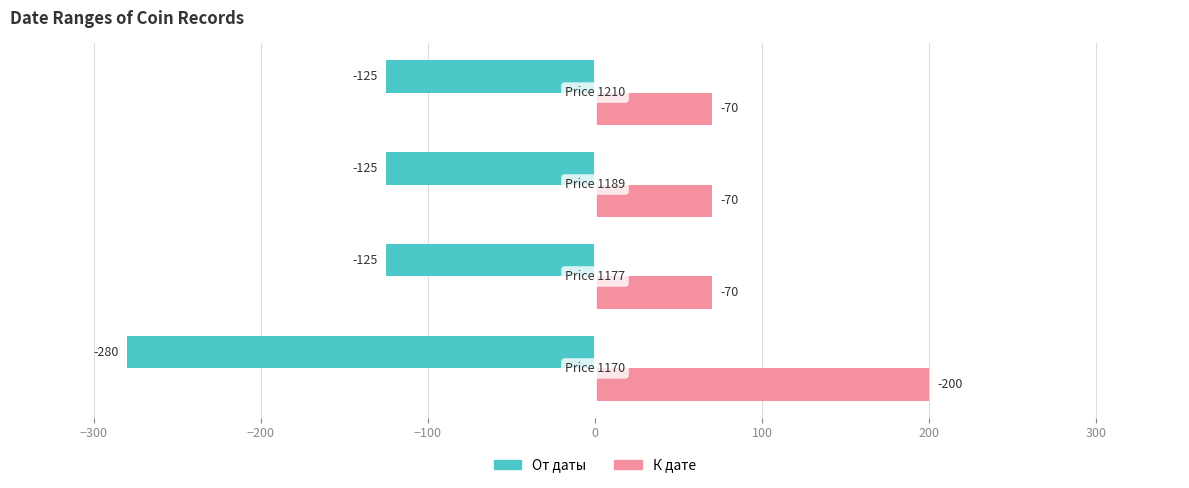

What is the difference between the maximum and minimum values in the От даты series?

155